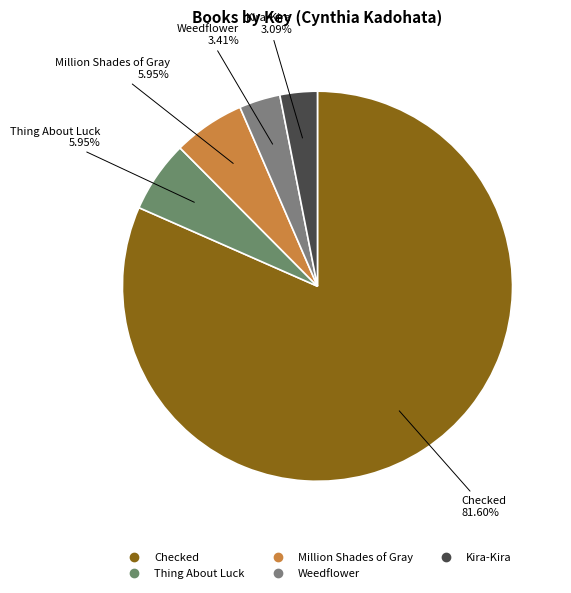

To the nearest percent, what is the difference between the largest and smallest slice percentages?

79%